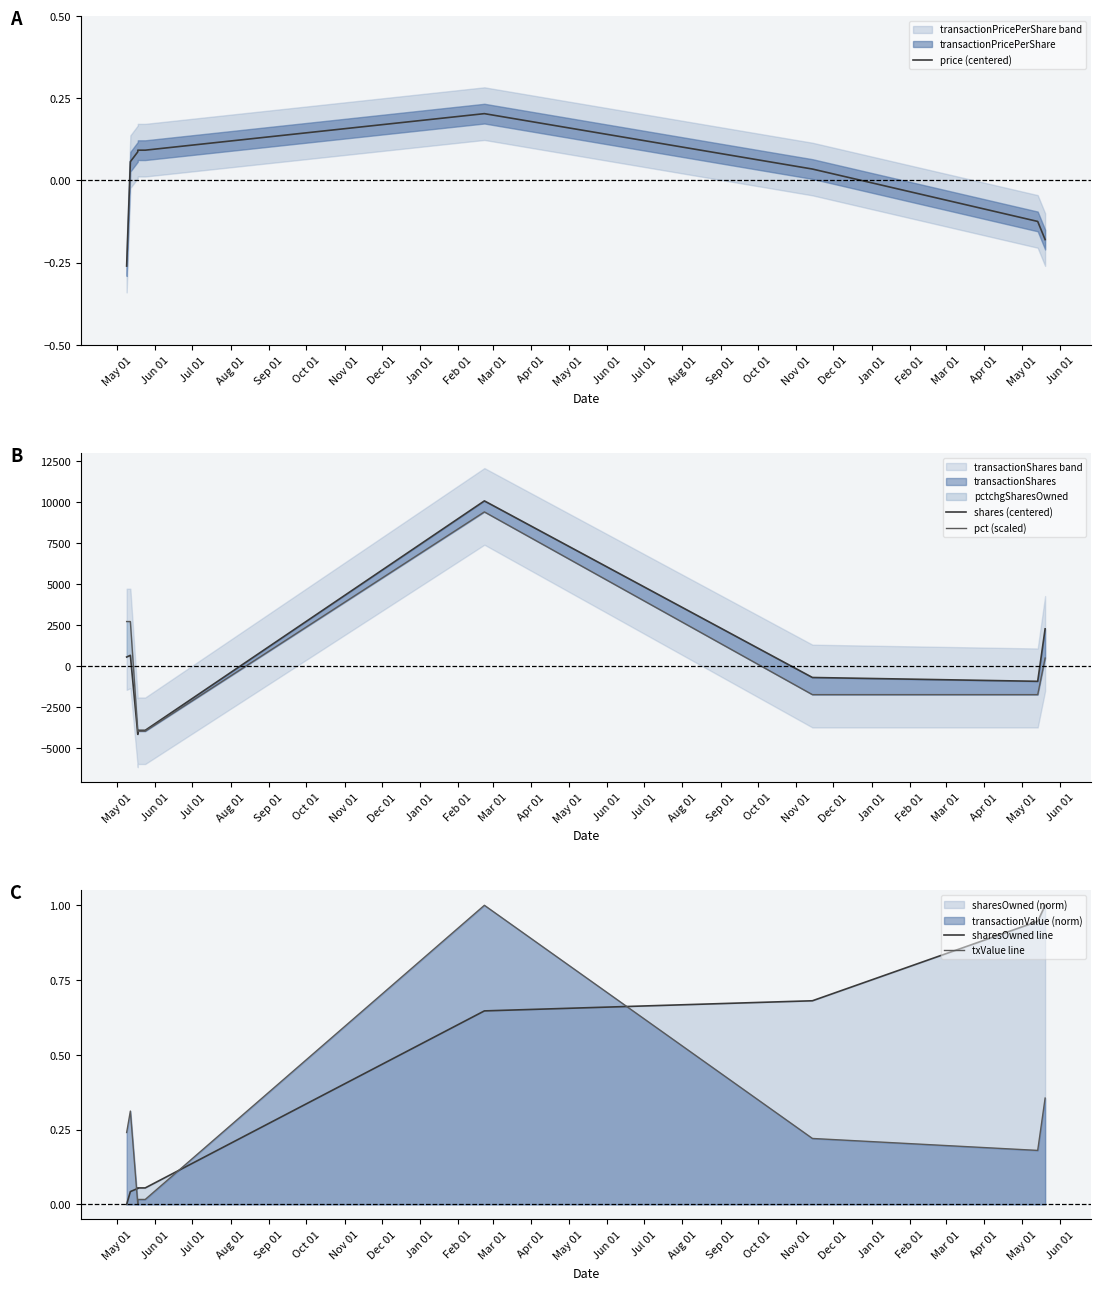

True or false: sharesOwned line and shares (centered) intersect in this chart.

True